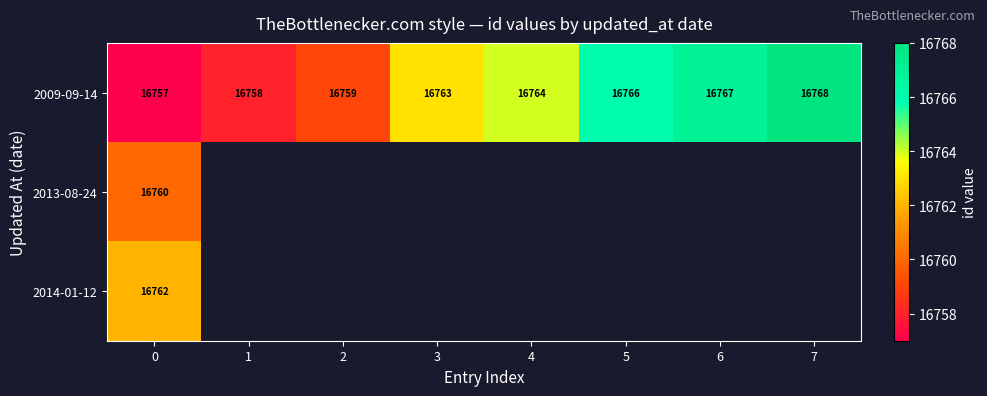

Between 4 and 1, which is larger?

4